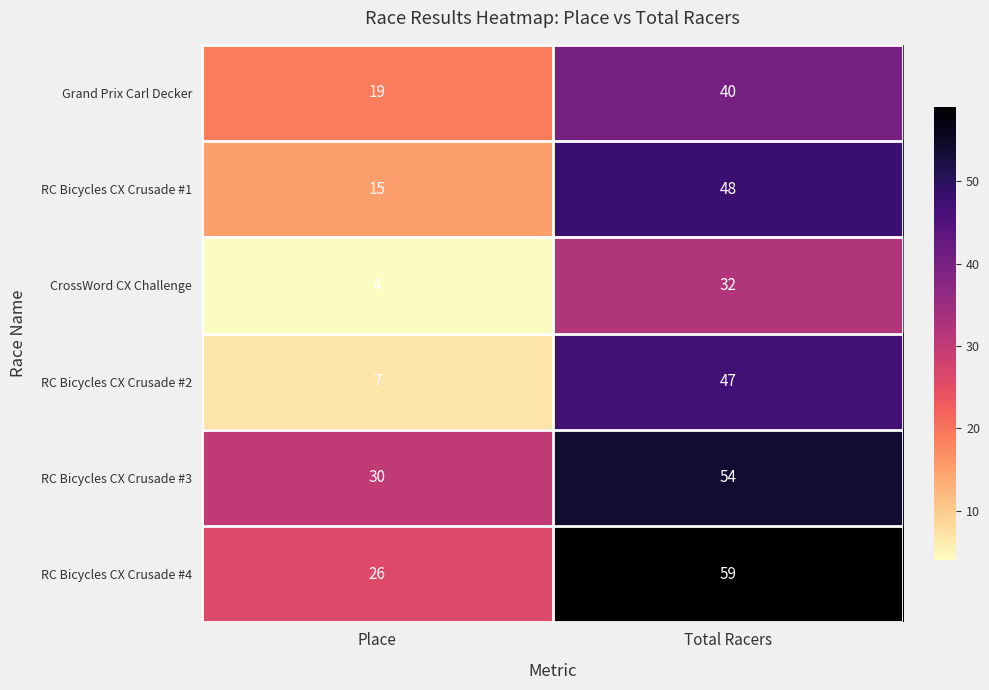

What is the sum of all RC Bicycles CX Crusade #4 values?

85